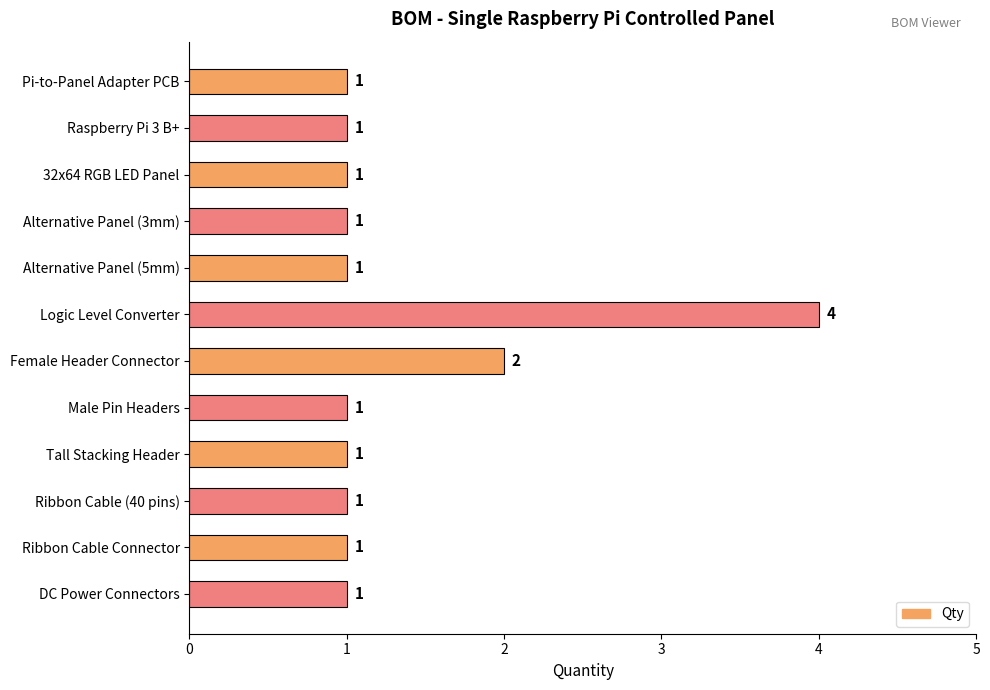

At which label is the value closest to 2?

Female Header Connector